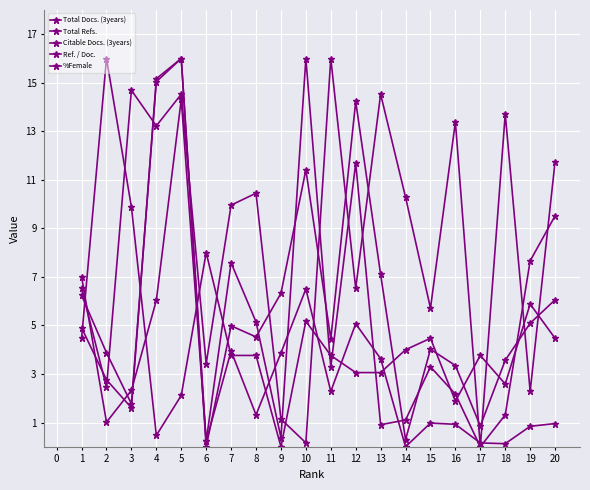

How many series are shown in this chart?

5